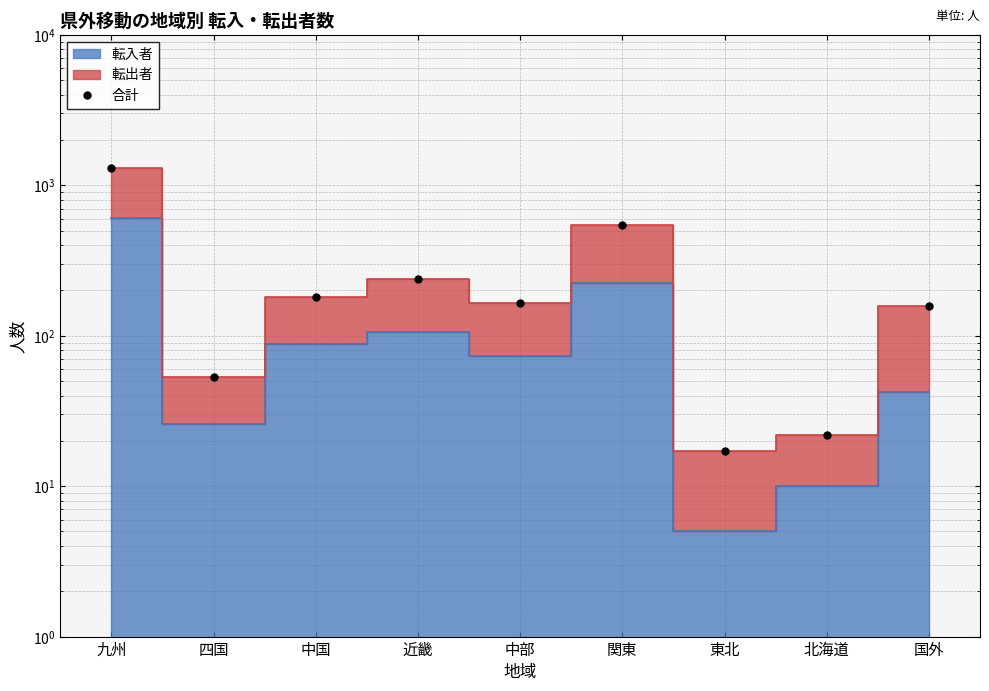

The chart shows a value of 1845 at 九州. True or false?

False